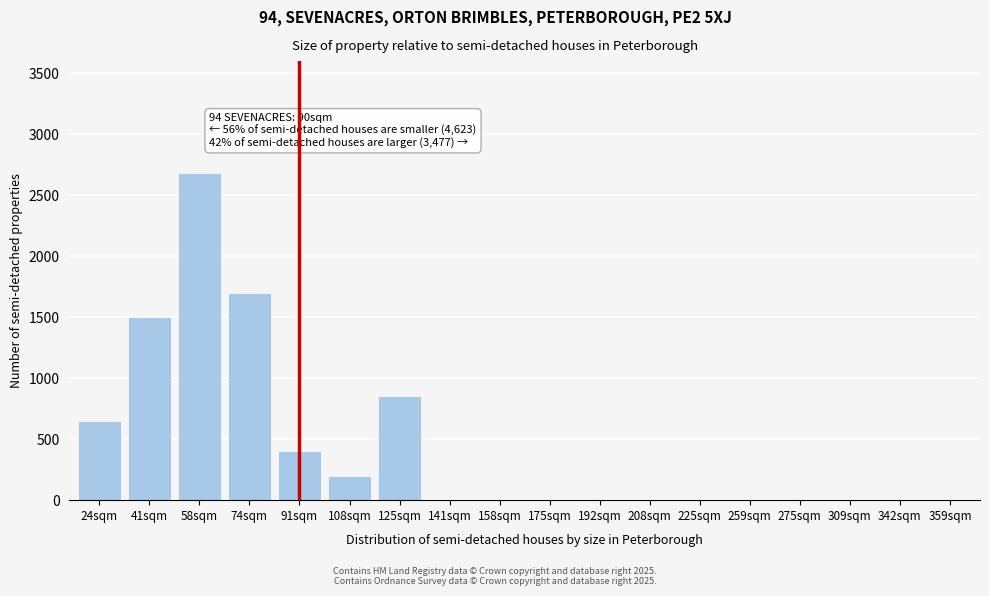

Reading left to right, transcribe all the data shown in this chart.

24sqm=650	41sqm=1500	58sqm=2680	74sqm=1700	91sqm=400	108sqm=200	125sqm=850	141sqm=0	158sqm=0	175sqm=0	192sqm=0	208sqm=0	225sqm=0	259sqm=0	275sqm=0	309sqm=0	342sqm=0	359sqm=0